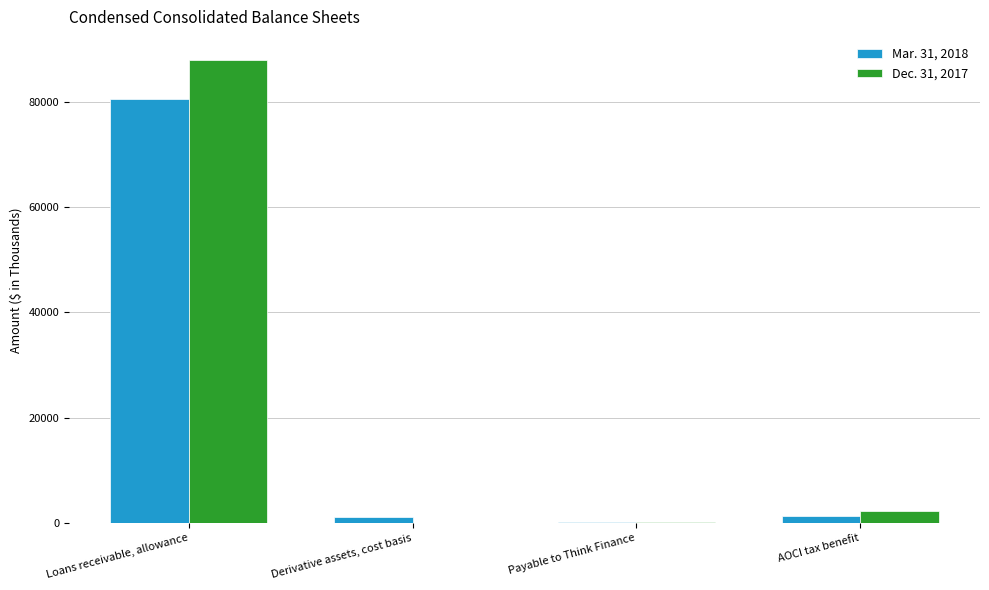

True or false: Dec. 31, 2017 has a value of 39380 at Derivative assets, cost basis.

False